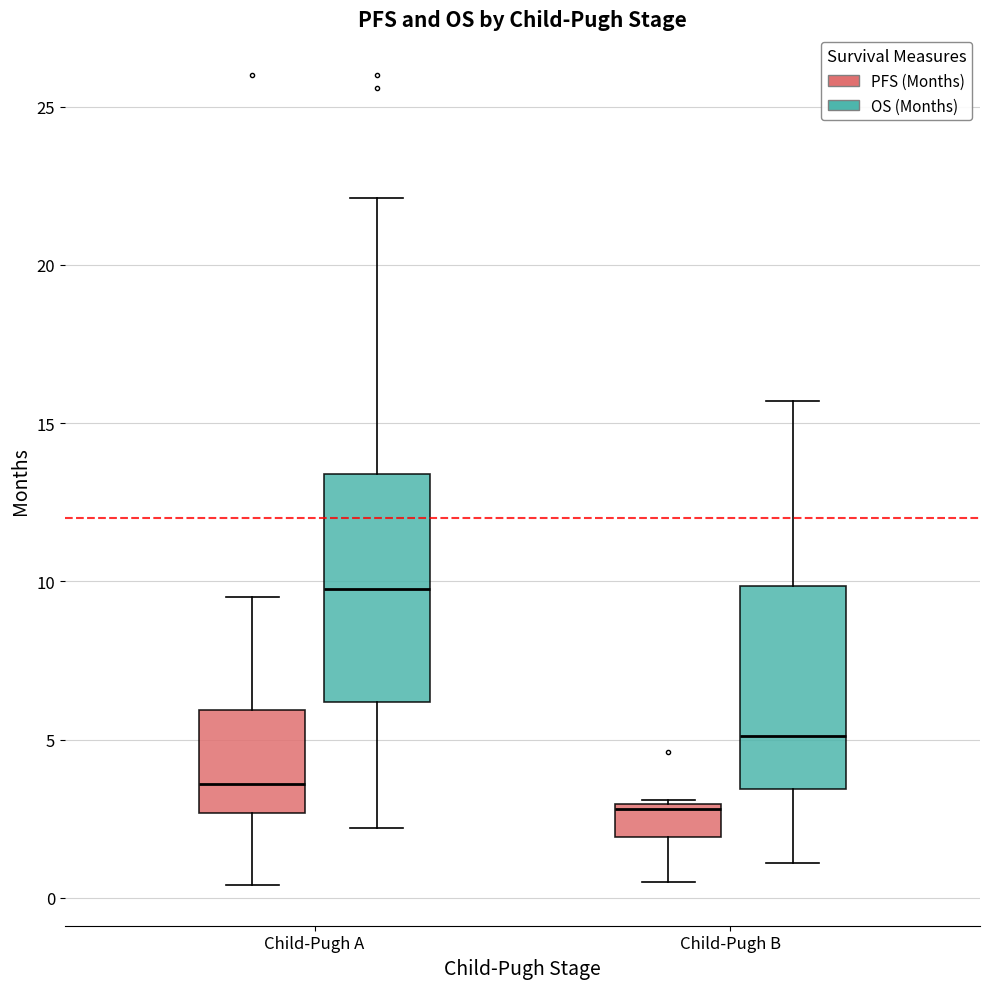

Comparing the boxes themselves (not the whiskers), which one is the tallest?

Child-Pugh A (OS (Months))